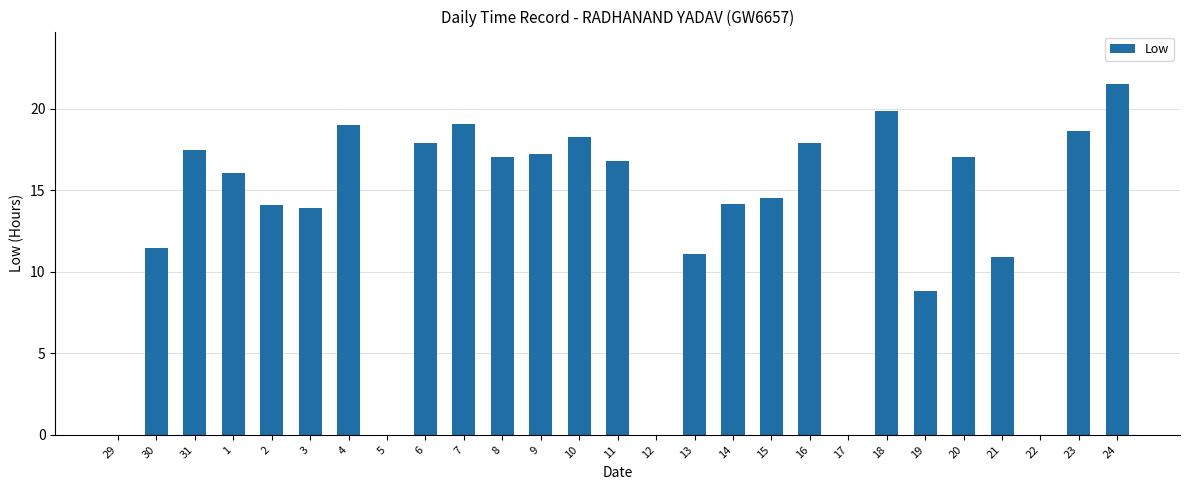

At which category does the chart reach its peak across all series?

24